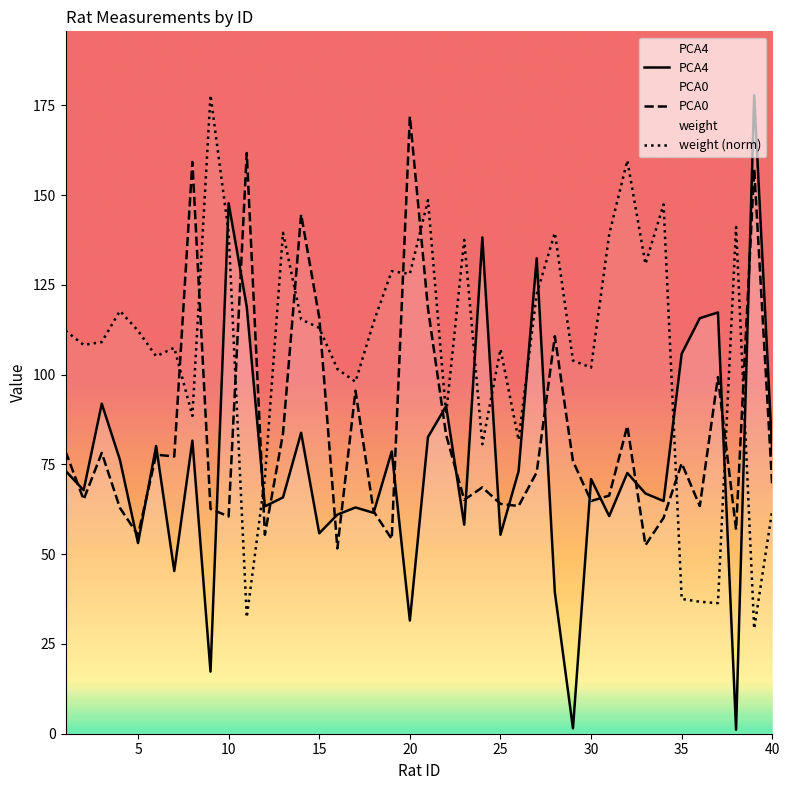

What is the highest value of the PCA0 series?

171.9